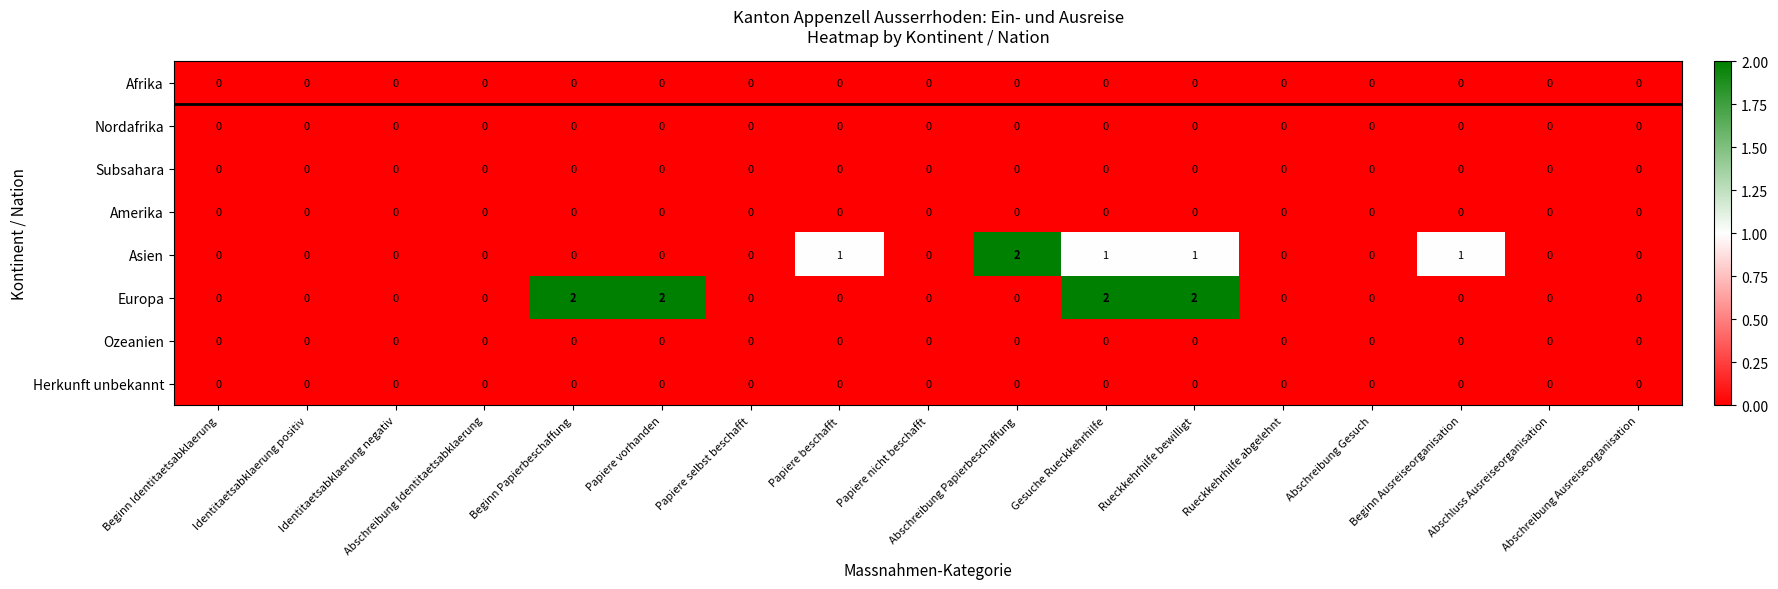

Which series has the largest total across all categories?

Europa